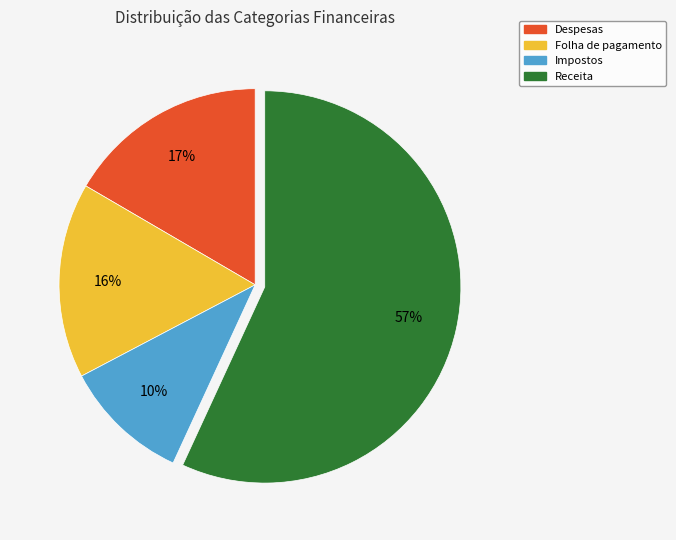

How many segments does this pie chart have?

4